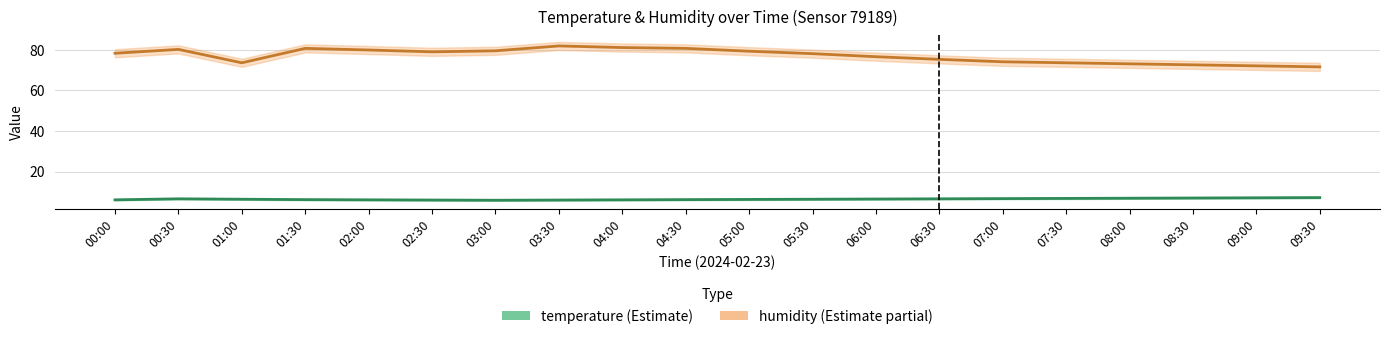

True or false: temperature has more than 2 points higher than both neighbors.

False